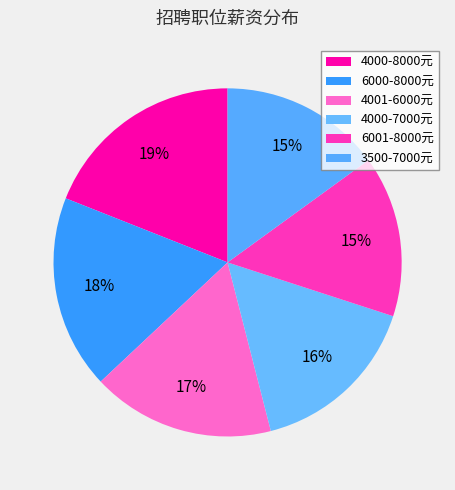

What is the smallest slice in the pie chart?

6001-8000元